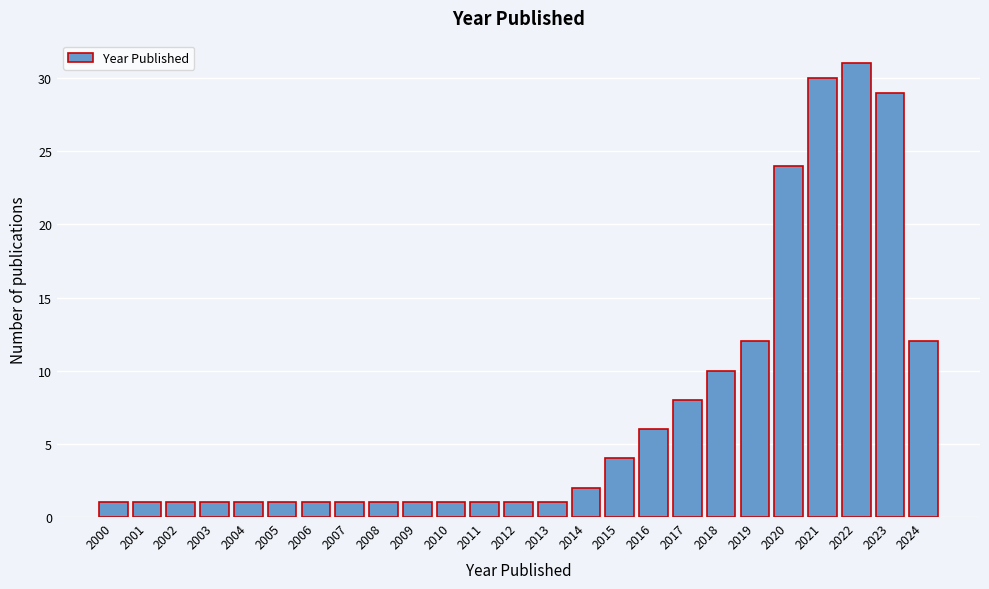

Reading left to right, list all the values displayed in this chart.

1	1	1	1	1	1	1	1	1	1	1	1	1	1	2	4	6	8	10	12	24	30	31	29	12